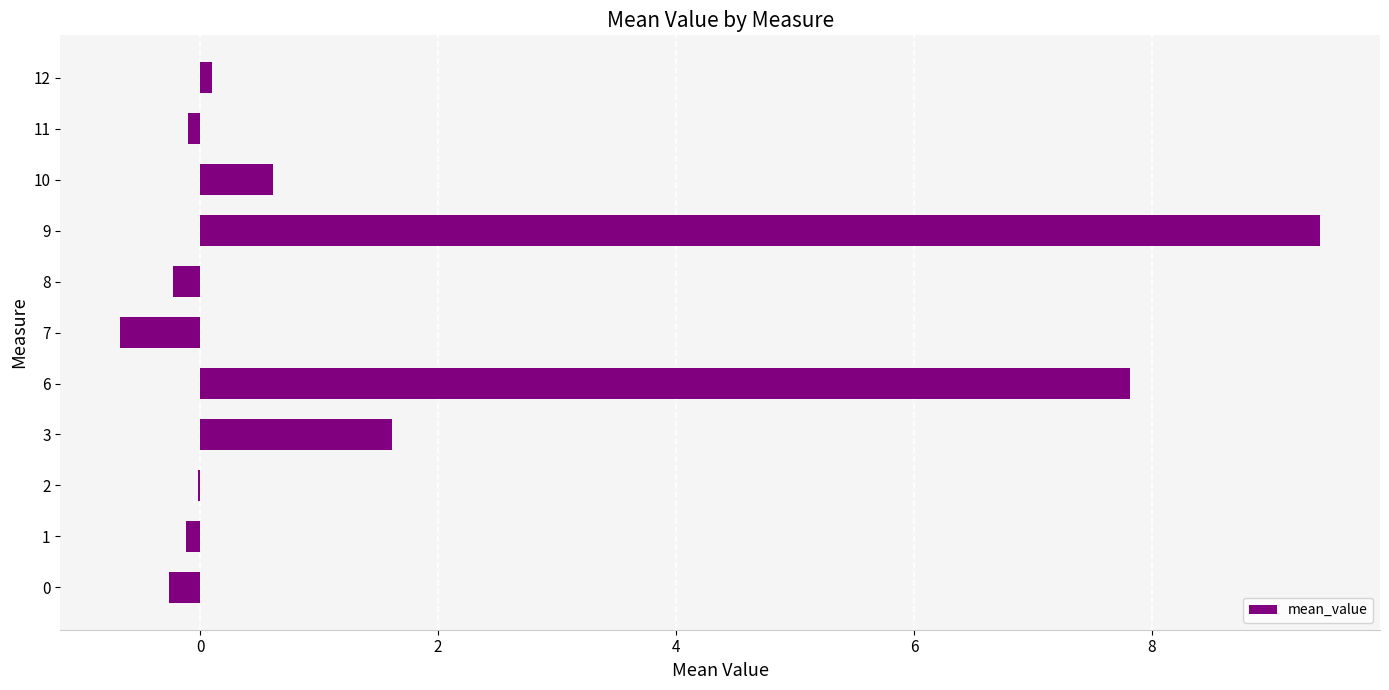

The chart shows a value of -0.1 at 11. True or false?

True